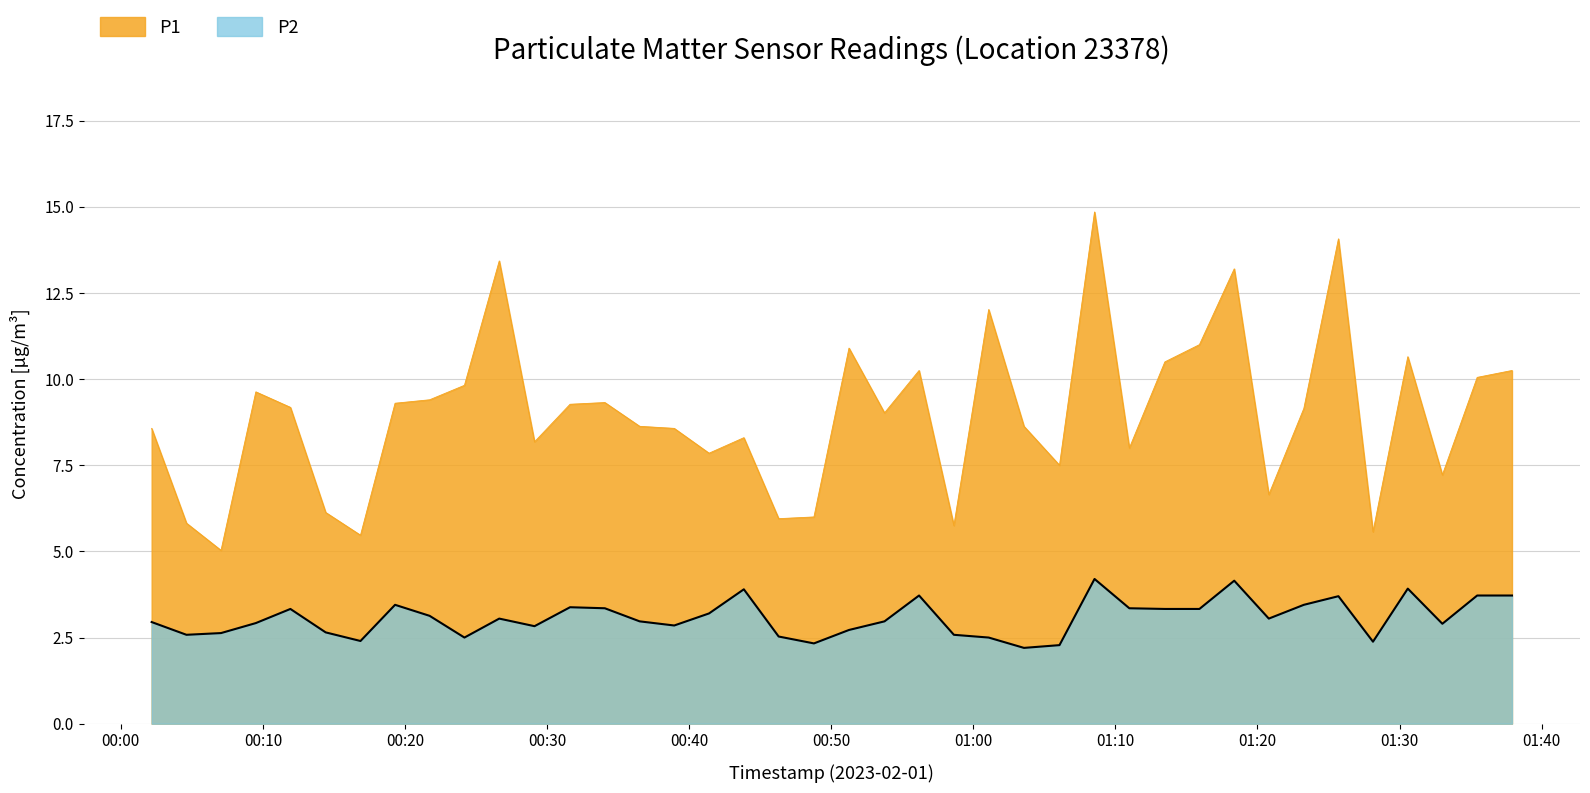

Does the chart display data point markers on the line(s)?

No